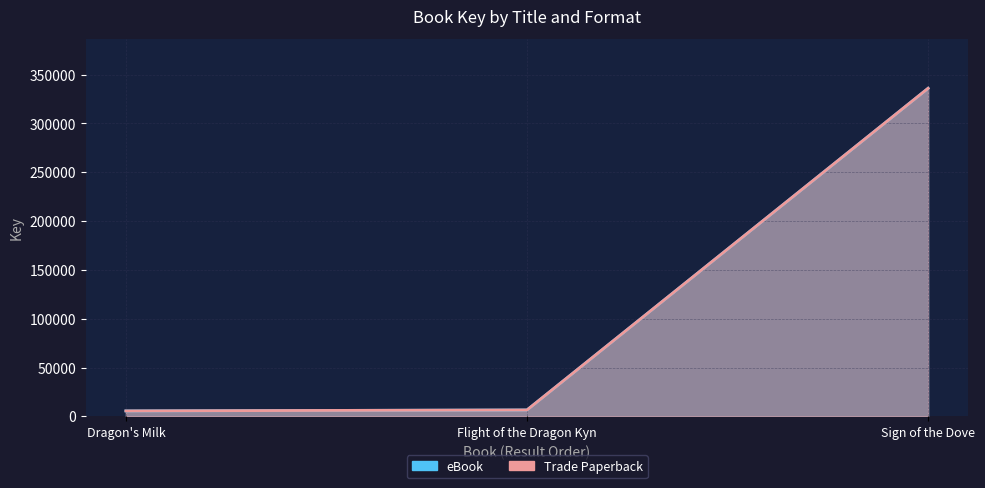

What is the lowest value of the eBook series?

5551